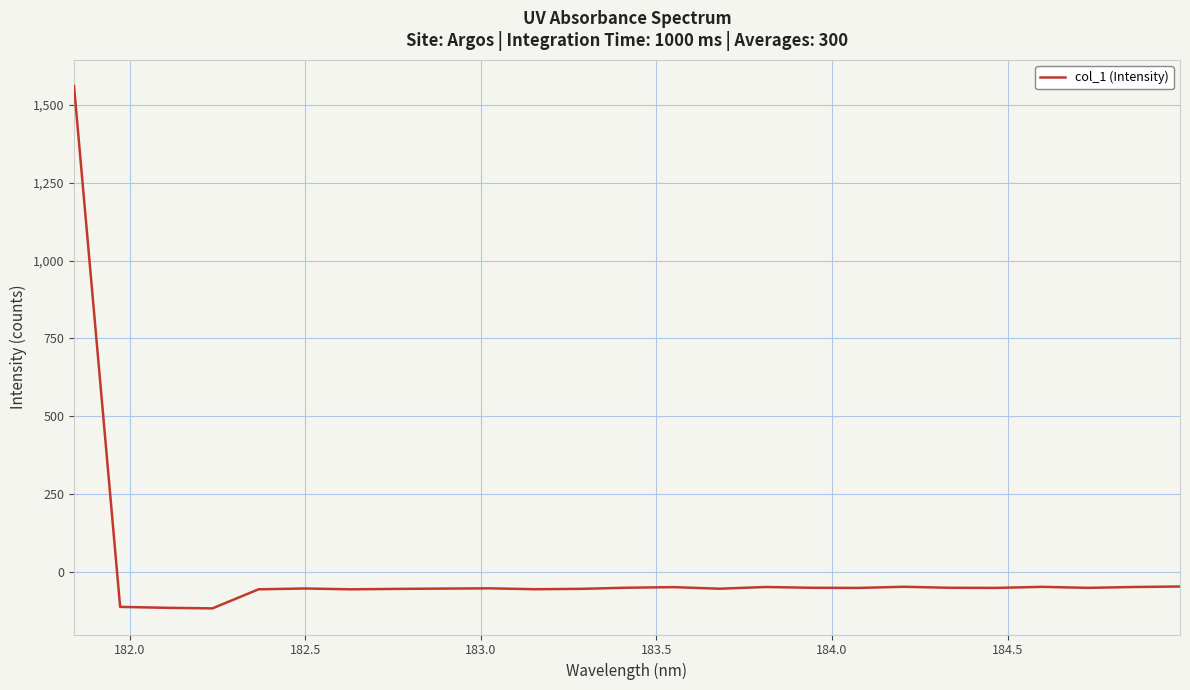

What is the greatest value displayed?

1561.5